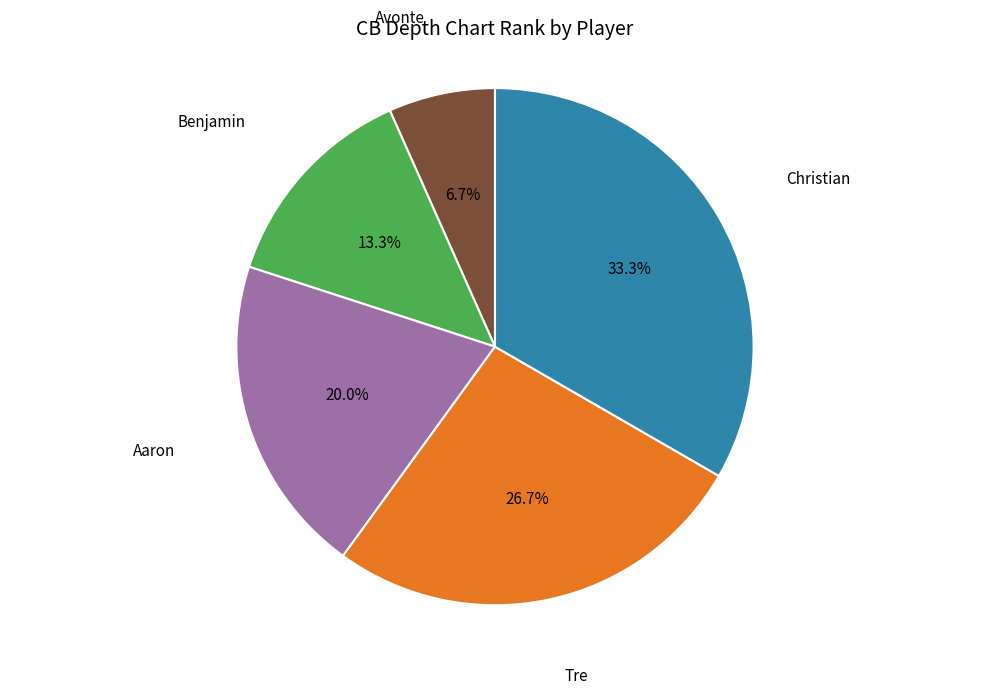

To the nearest percent, what is the difference between the largest and smallest slice percentages?

27%